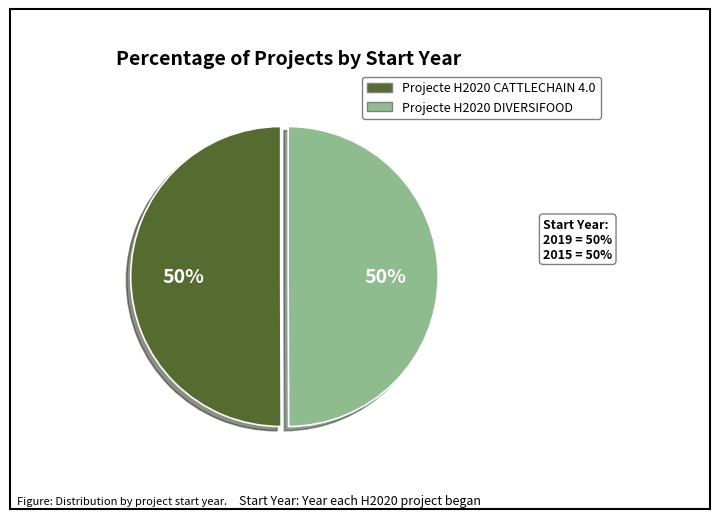

To the nearest percent, what portion does Projecte H2020 DIVERSIFOOD represent?

50%